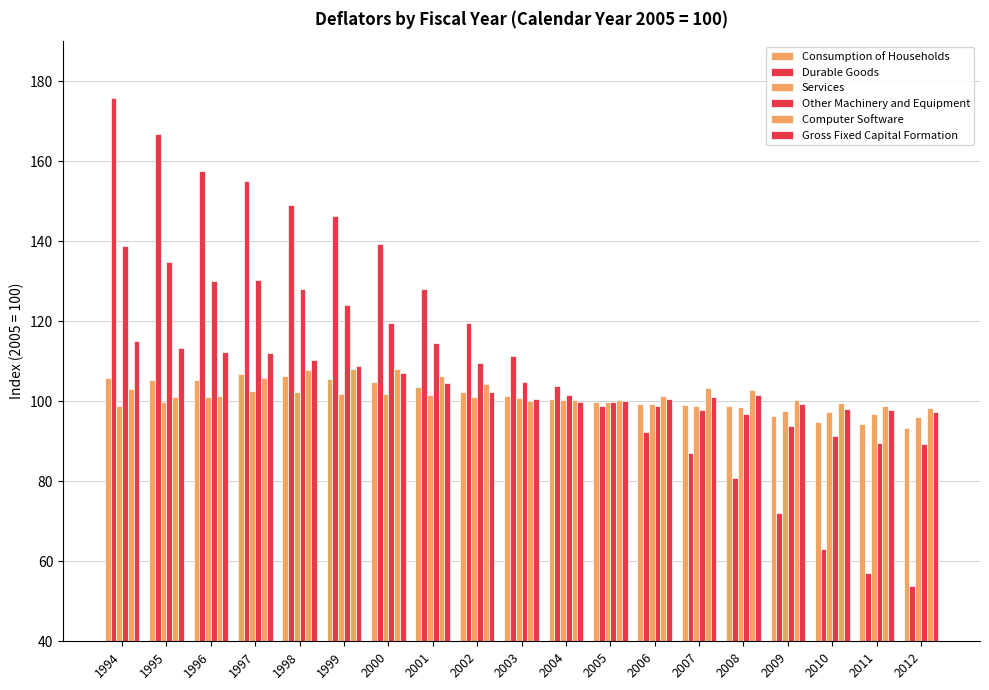

How many data points does each series have?

19